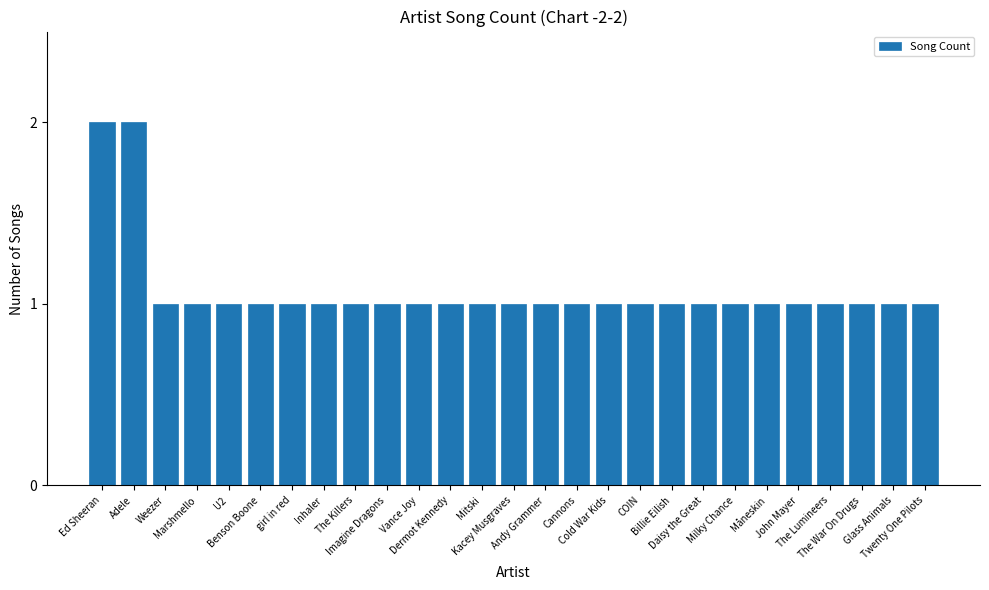

What is the smallest value displayed?

1